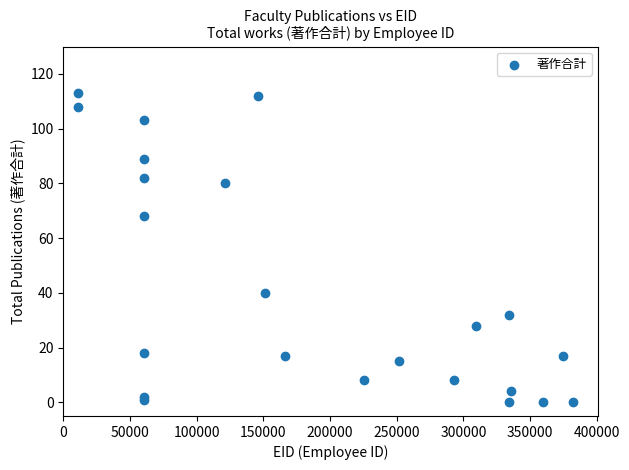

What Y value in the scatter plot is closest to 56?

68